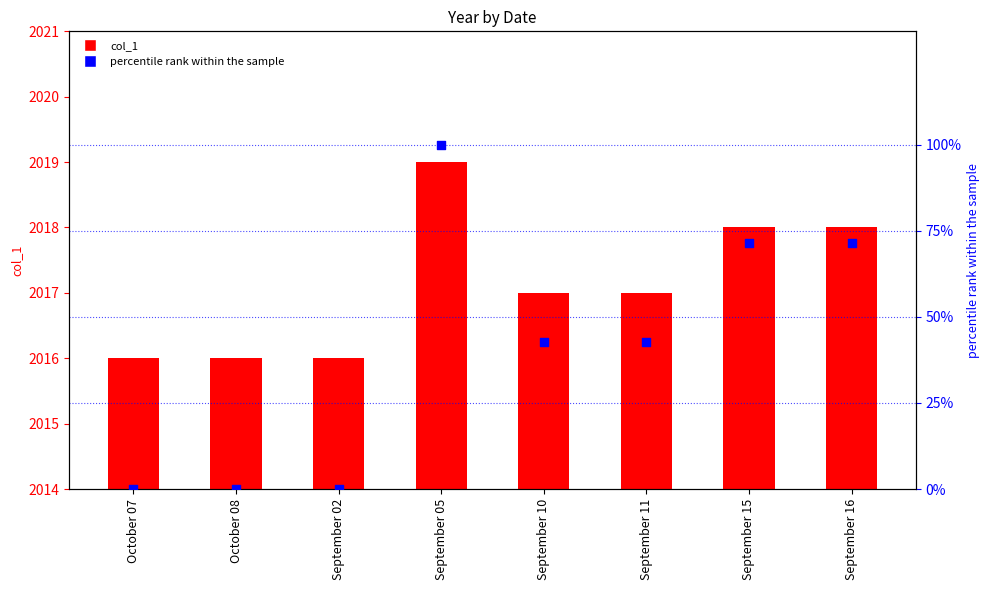

Which series reaches the maximum Y coordinate?

col_1